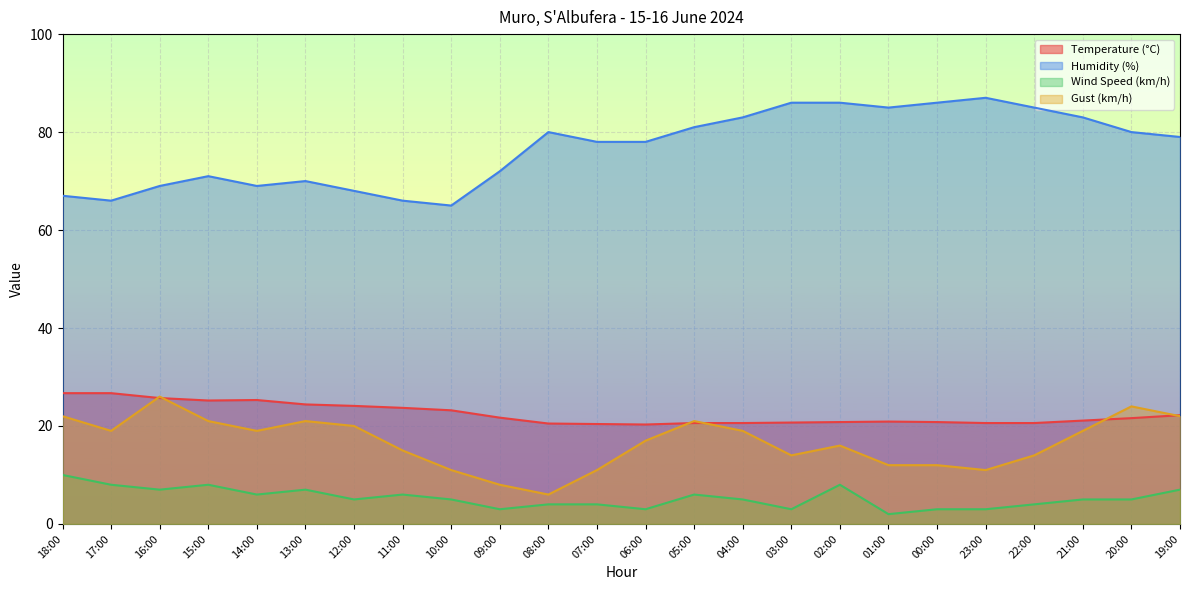

Where is Temperature (°C) nearest to the value 23?

10:00